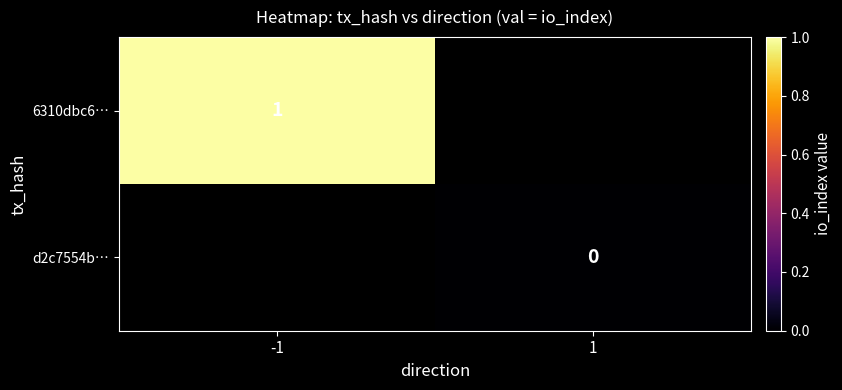

The value of 6310dbc6… at -1 is 1. True or false?

True